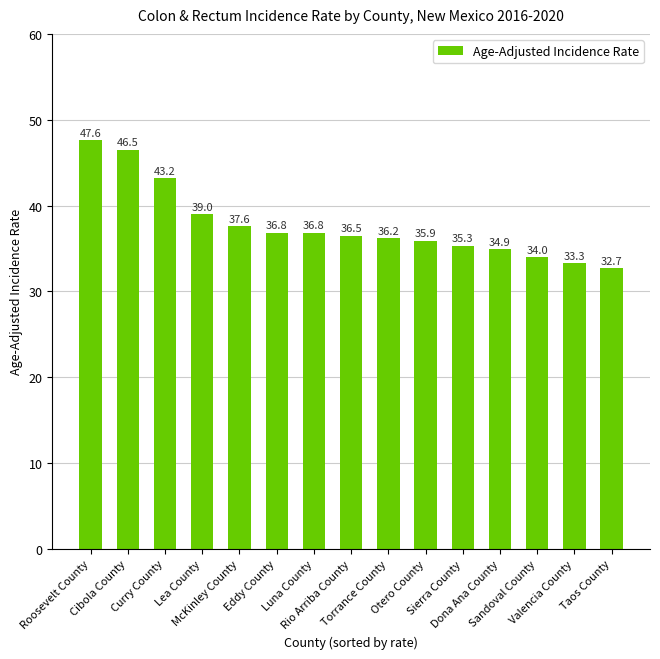

What is the smallest value displayed?

32.7